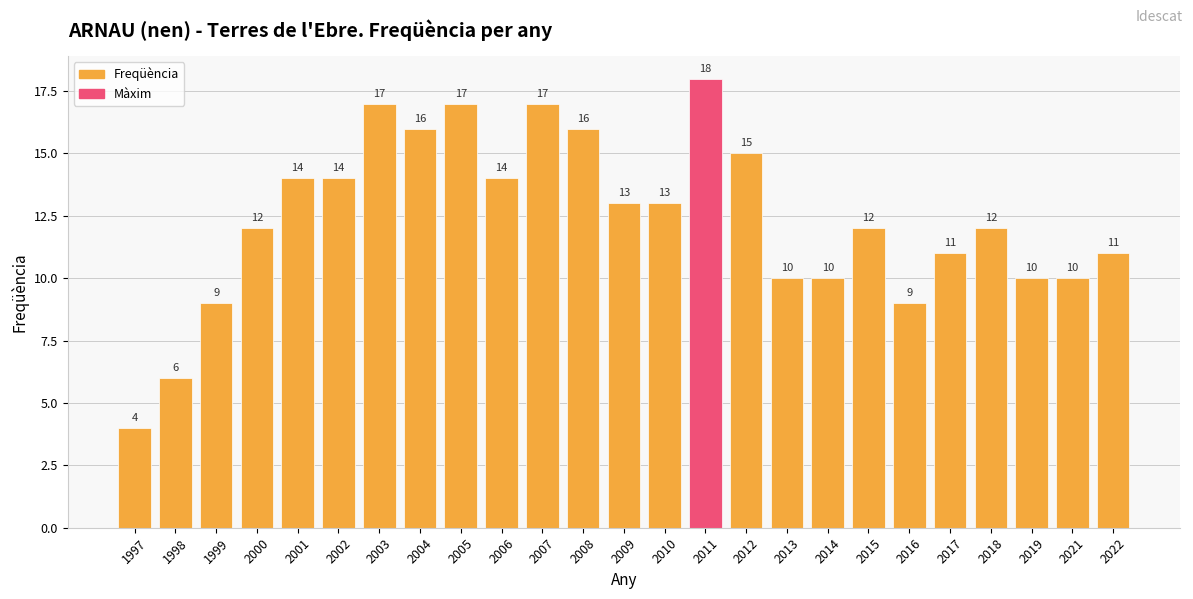

What is the minimum value shown in the chart?

4